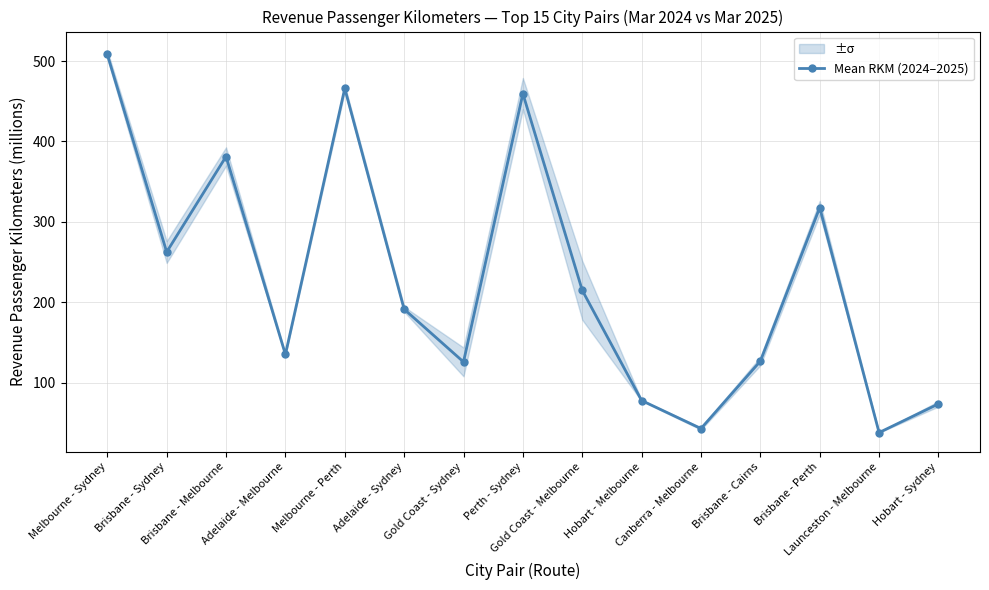

What is the label of the 10th point from the left?

Hobart - Melbourne